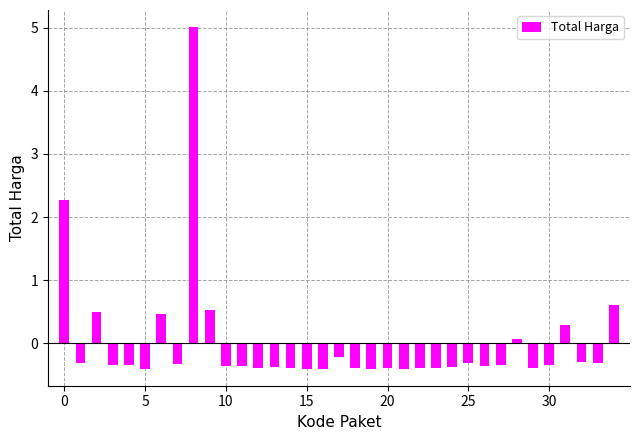

What is the minimum value shown in the chart?

-0.4